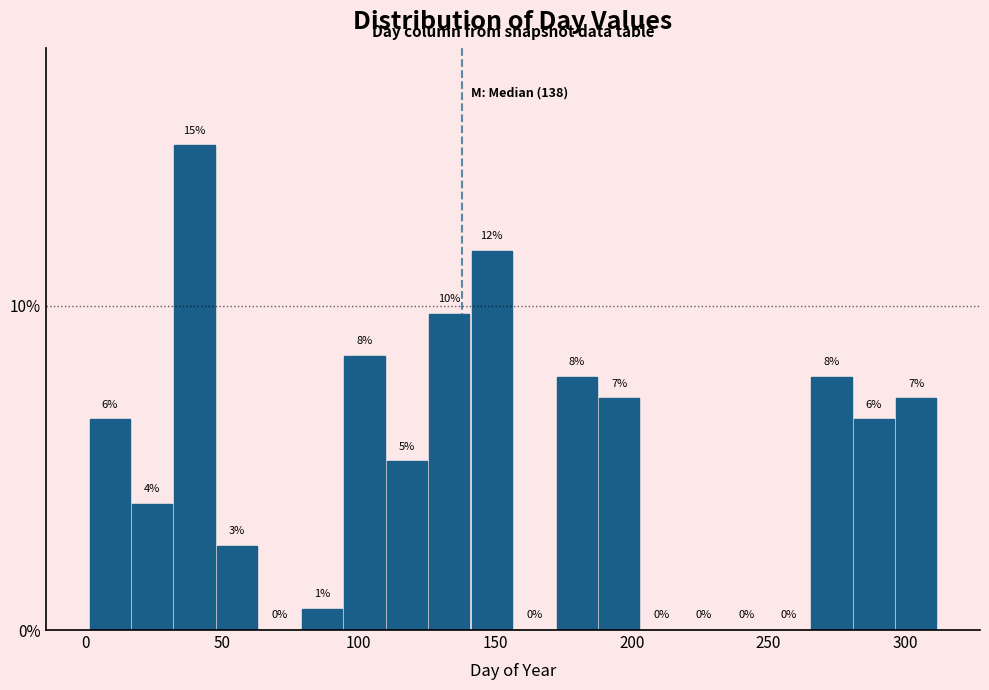

Around what value on the x-axis is the tallest bar? Give the approximate position of its centre, as read against the axis.

40